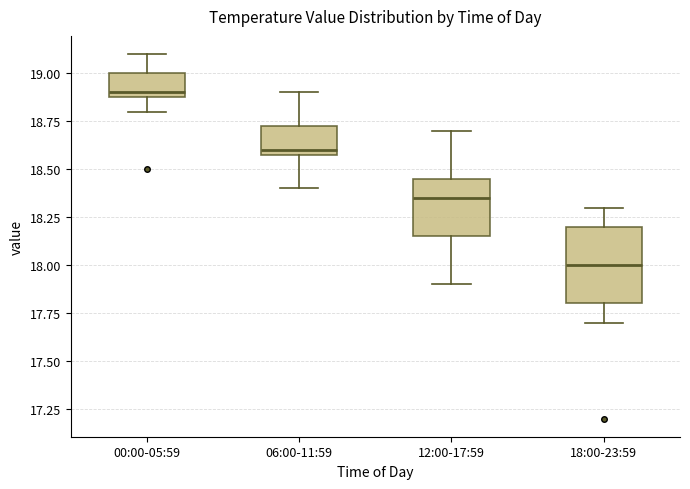

Reading left to right, read every box against the y-axis: the position of its median line, the range the box covers, and the ends of its whiskers. The values are not printed on the chart, so give them approximately, as read against the axis.

00:00-05:59: median 18.90 (just above the box's lower edge), box 18.90 to 19.00, whiskers 18.80 to 19.10
06:00-11:59: median 18.60 (just above the box's lower edge), box 18.60 to 18.75, whiskers 18.40 to 18.90
12:00-17:59: median 18.35, box 18.15 to 18.45, whiskers 17.90 to 18.70
18:00-23:59: median 18.00, box 17.80 to 18.20, whiskers 17.70 to 18.30